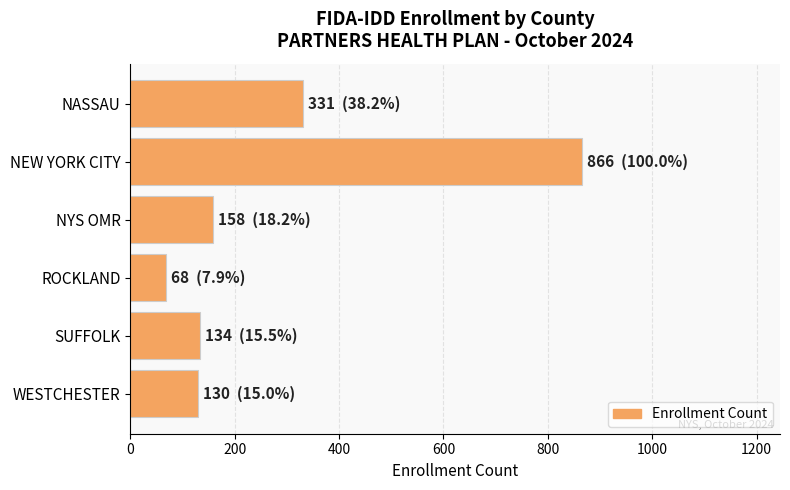

What is the greatest value displayed?

866